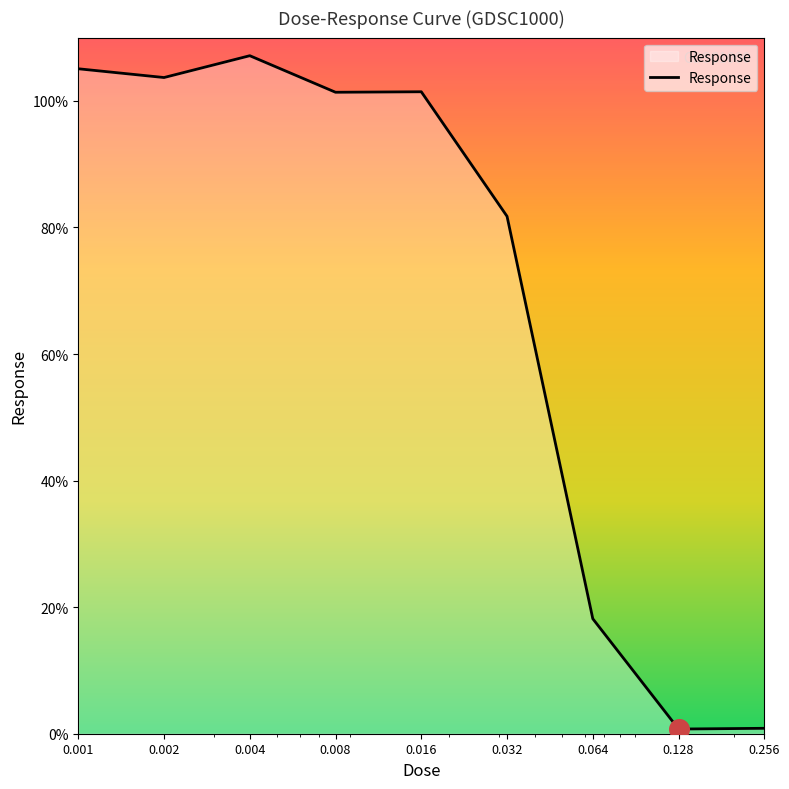

What is the difference between the maximum and minimum values?

106.4